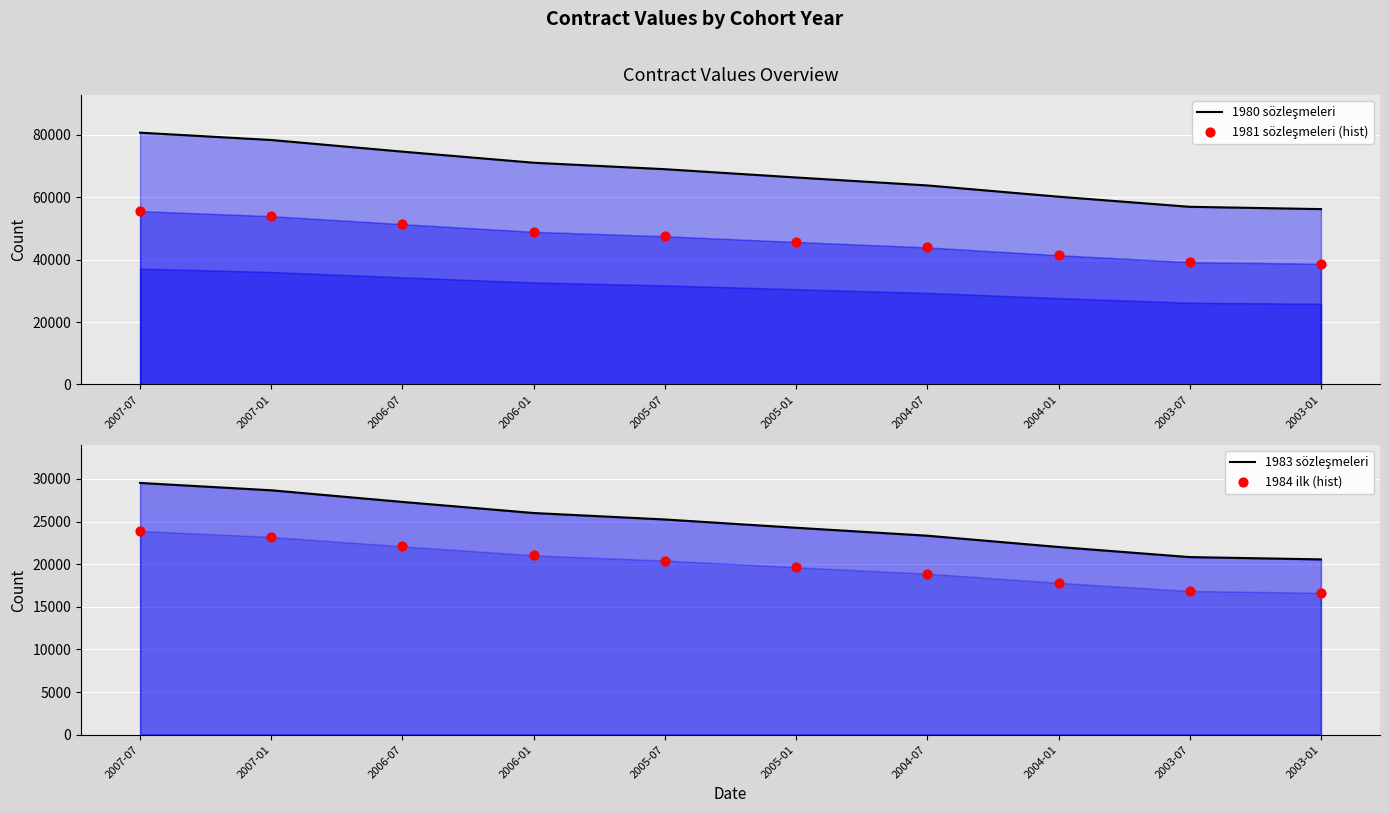

At which category is the sum across all series the highest?

2007-07